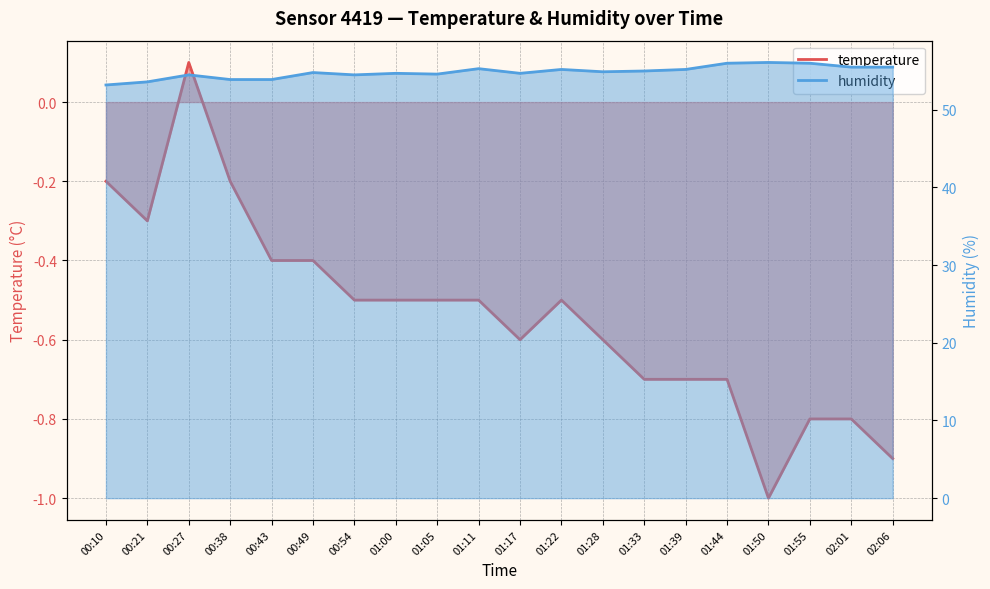

What is the difference between the temperature values at 01:05 and 00:10?

0.3